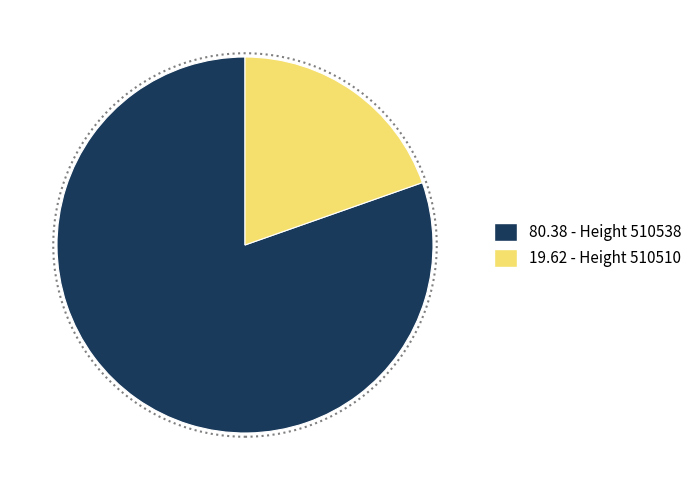

Is there any slice that represents more than half of the pie?

Yes